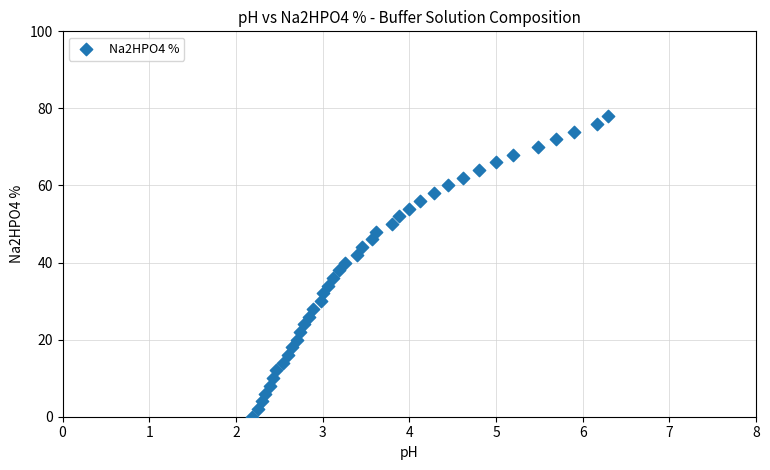

What is the range of Y values (max minus min)?

78